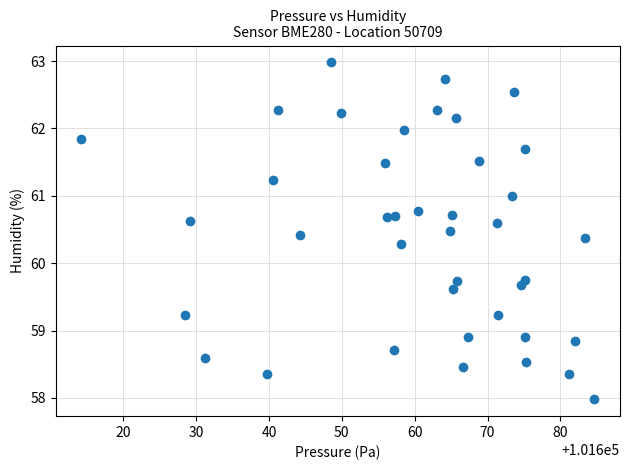

What is the range of X values (max minus min)?

70.4